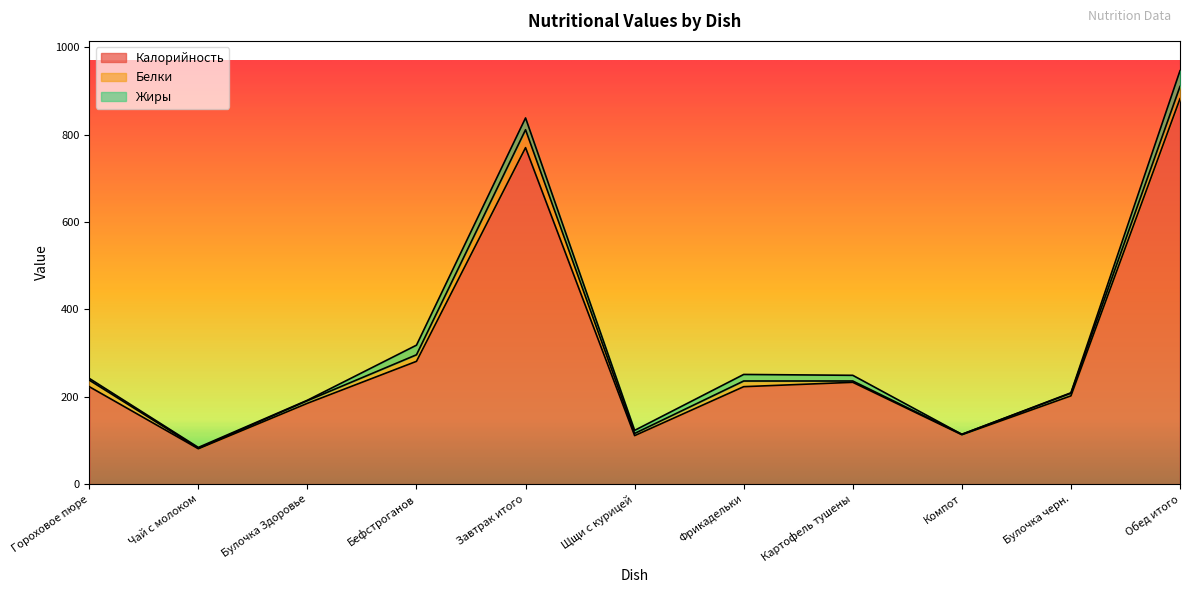

Where is the first local minimum for Калорийность?

Чай с молоком